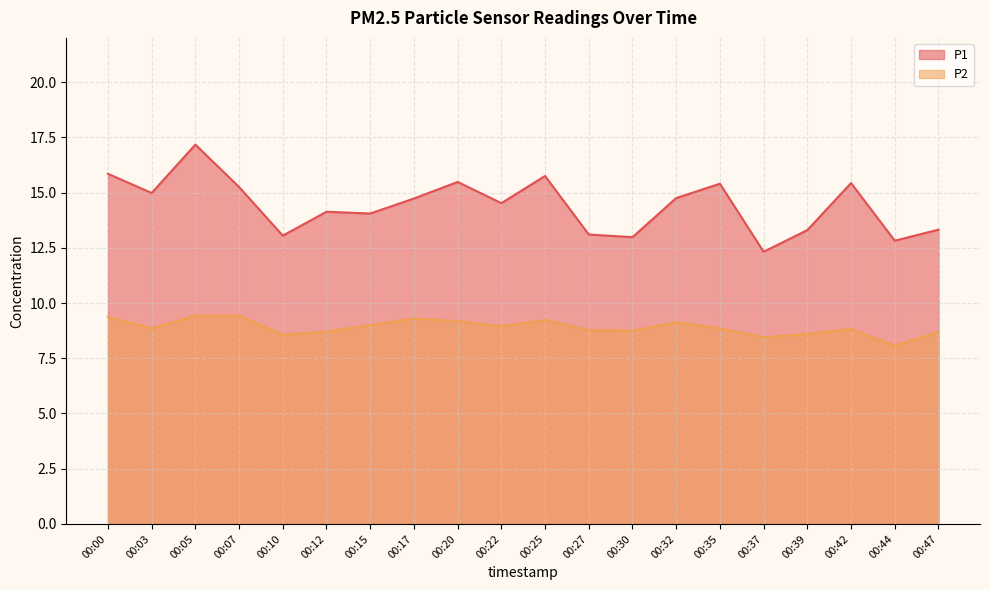

At which category is the sum across all series the highest?

00:05